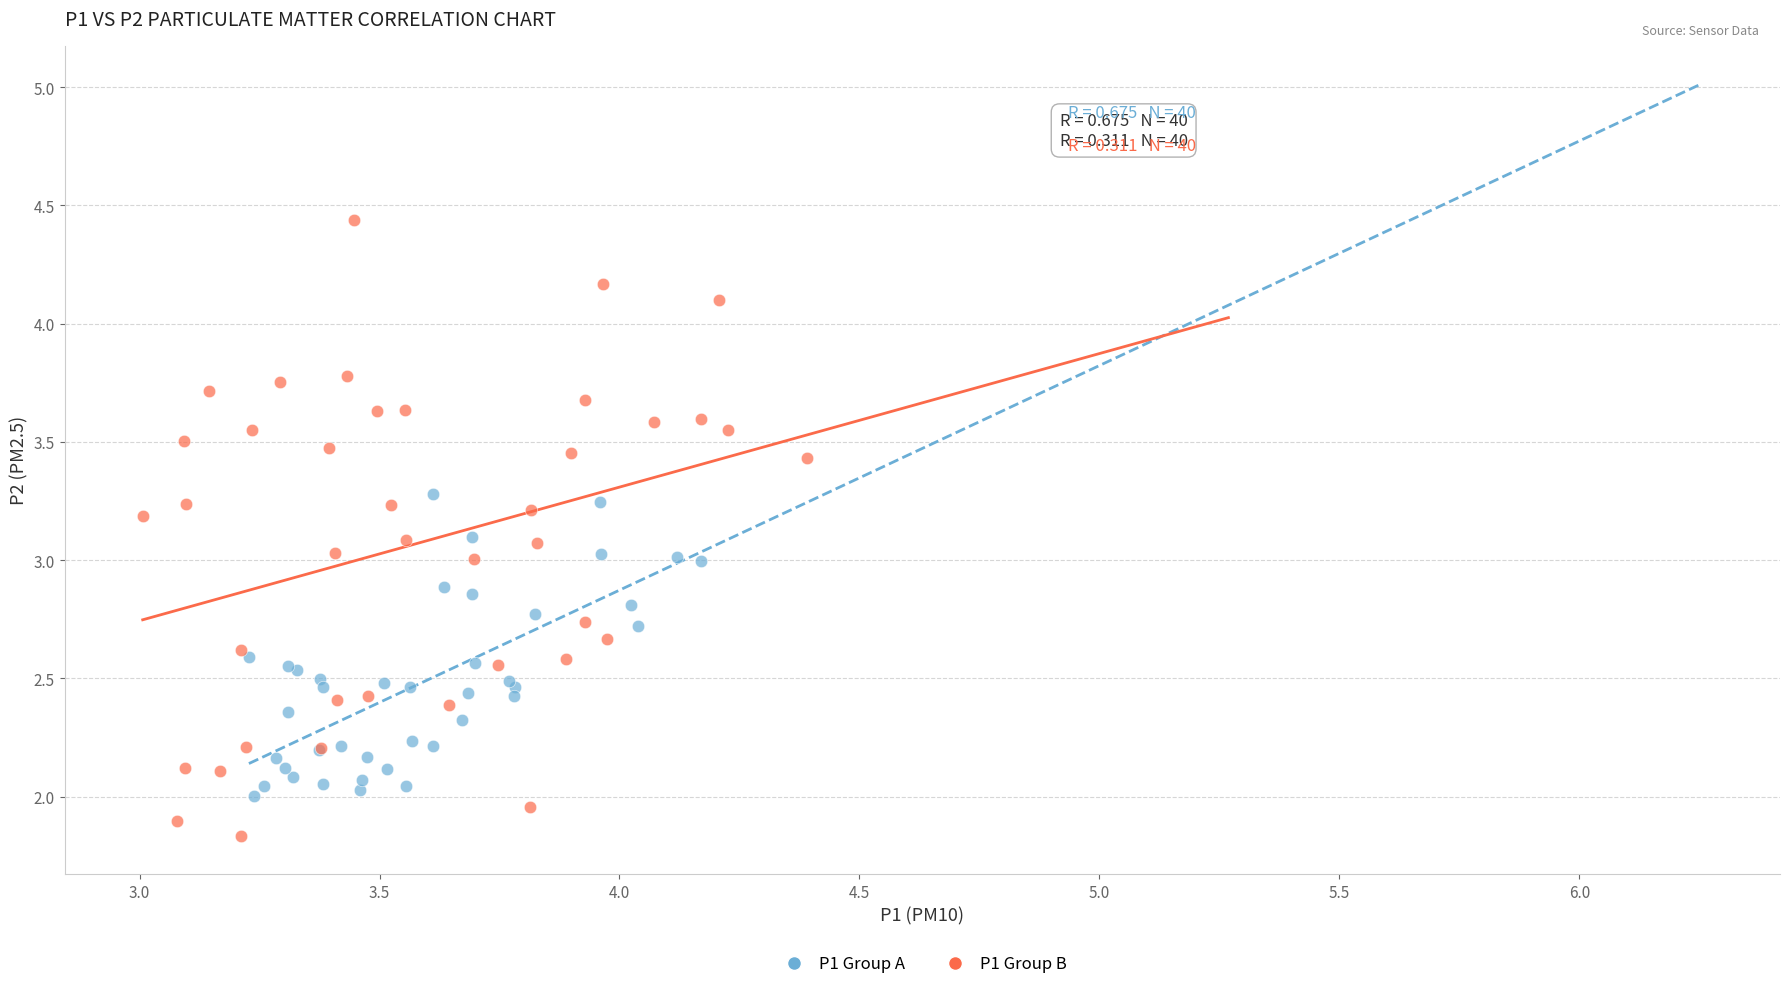

Which series contains the highest Y value?

P1 Group B